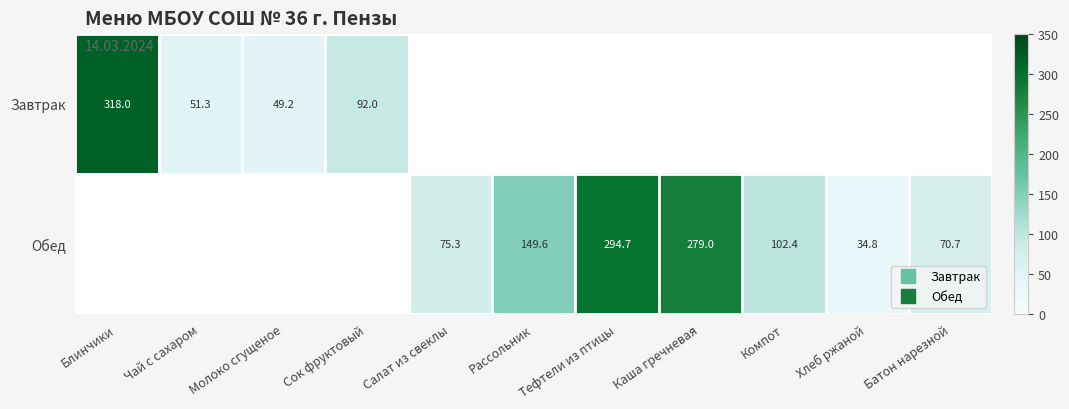

What is the highest value of the Завтрак series?

318.0